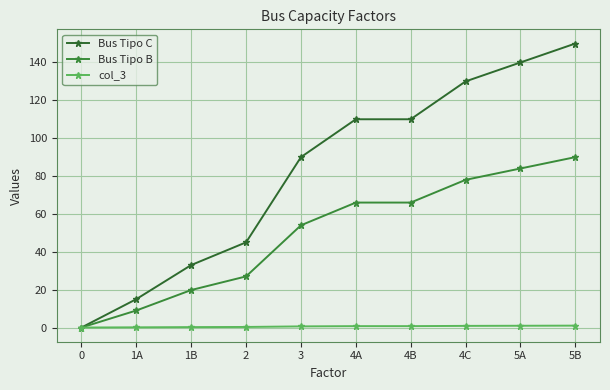

Reading left to right, transcribe all the data shown in this chart.

Bus Tipo C: 0=0.0	1A=15.0	1B=33.0	2=45.0	3=90.0	4A=110.0	4B=110.0	4C=130.0	5A=140.0	5B=150.0
Bus Tipo B: 0=0.0	1A=9.0	1B=19.8	2=27.0	3=54.0	4A=66.0	4B=66.0	4C=78.0	5A=84.0	5B=90.0
col_3: 0=0.0	1A=0.1	1B=0.2	2=0.3	3=0.6	4A=0.7	4B=0.7	4C=0.9	5A=0.9	5B=1.0